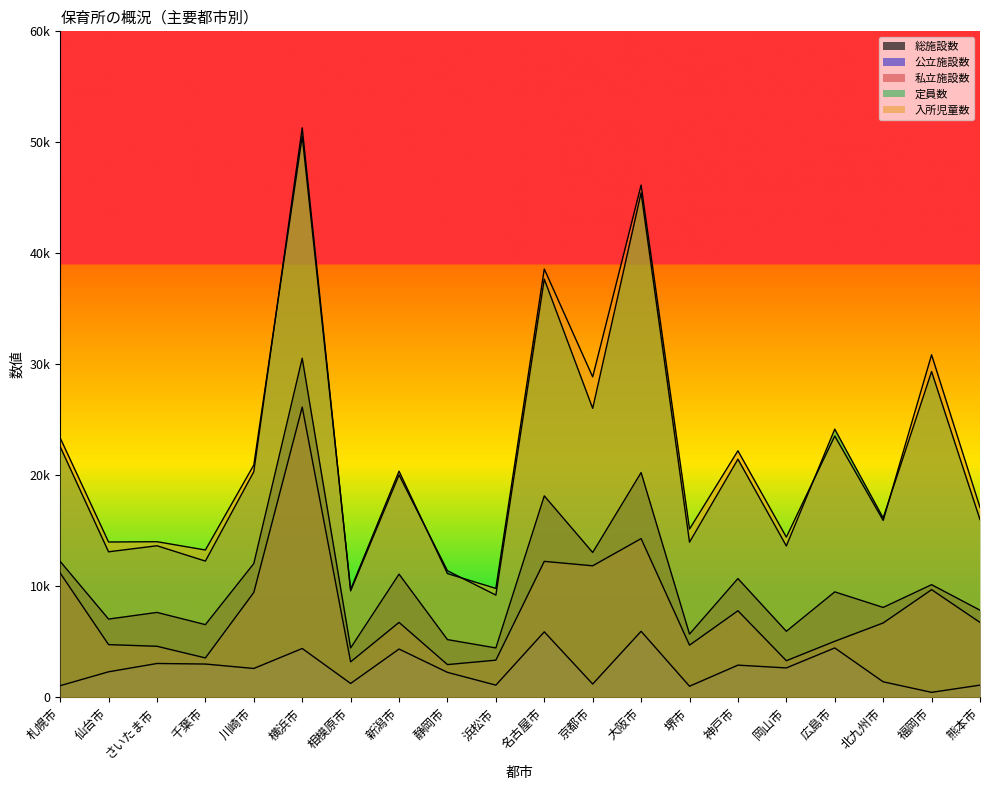

The value of 入所児童数 at 静岡市 is 19853. True or false?

False